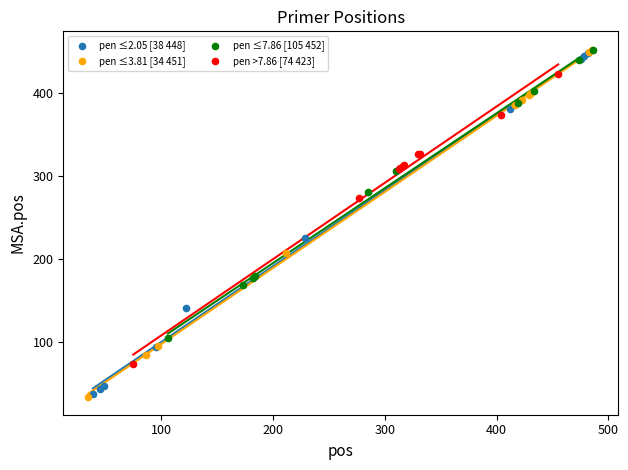

What are all the series names shown in the legend?

pen ≤2.05 [38 448], pen ≤3.81 [34 451], pen ≤7.86 [105 452], pen >7.86 [74 423]